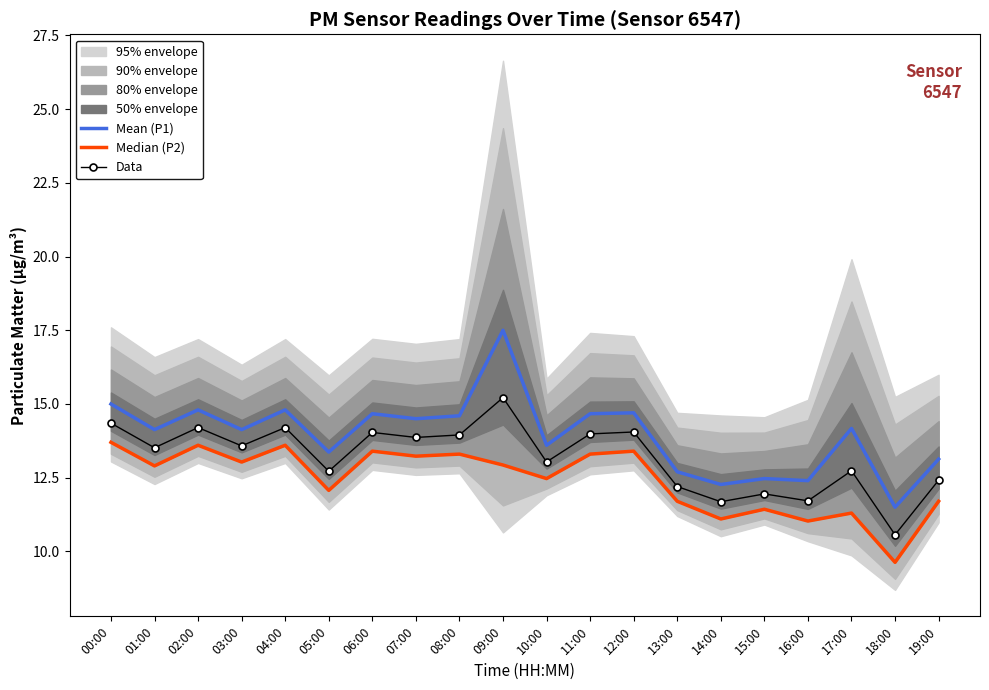

How many values in the Data series are below 13?

8